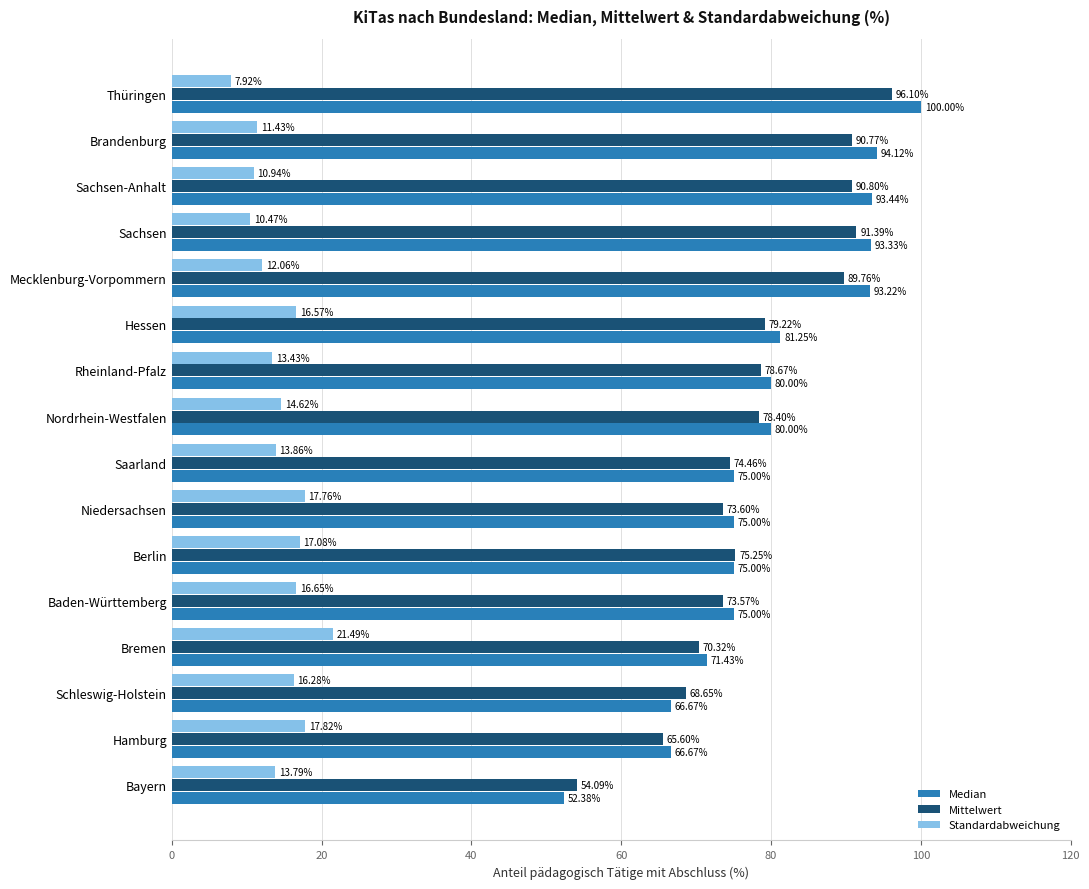

At which category is the sum across all series the highest?

Thüringen